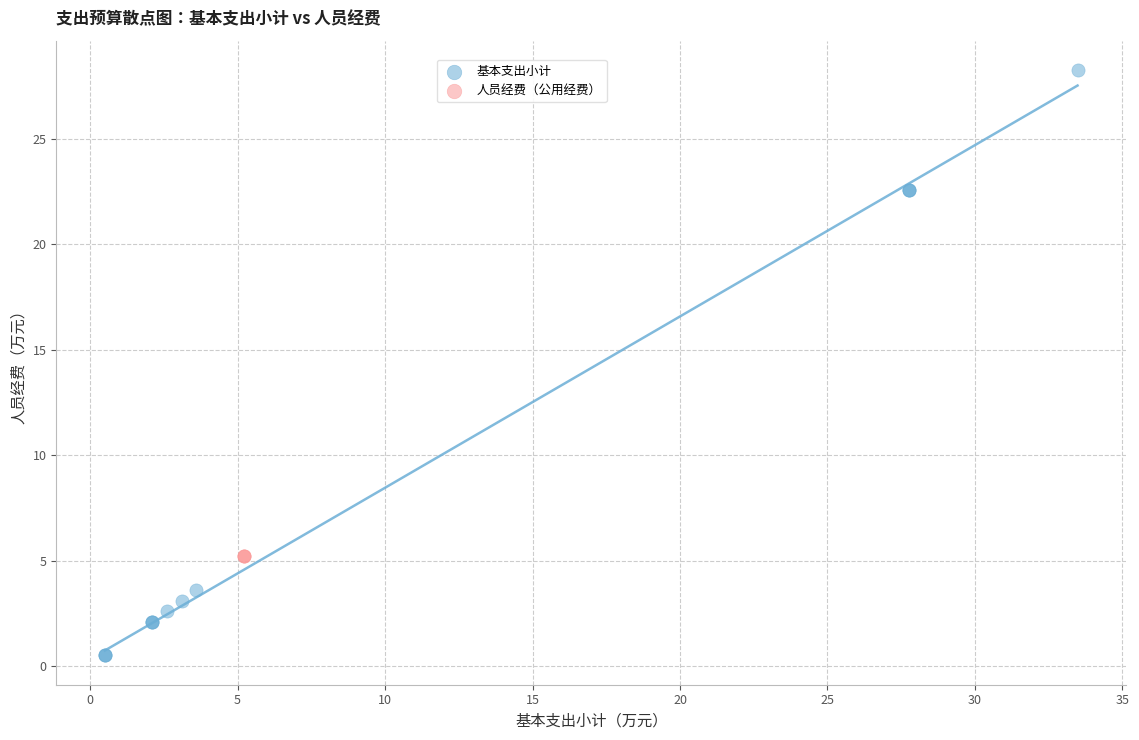

Which series contains the lowest Y value?

基本支出小计